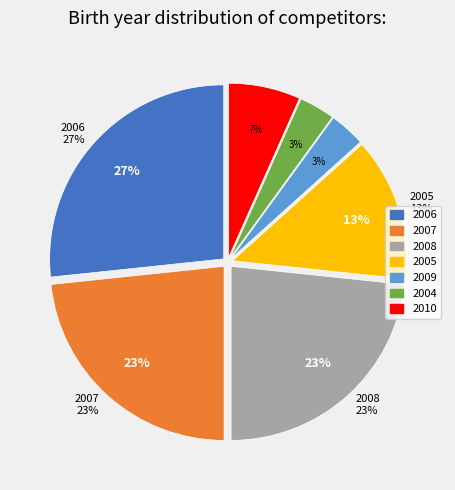

Is it true that 2008 is 16% of the pie?

False